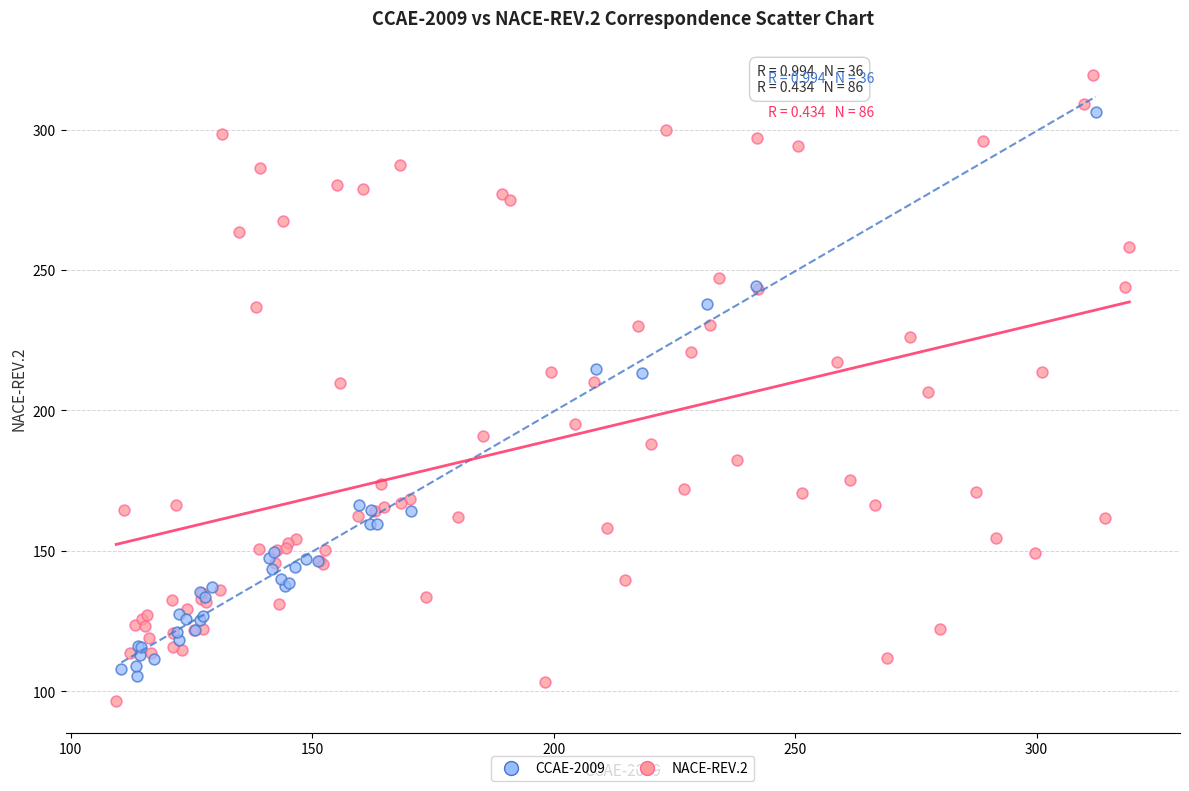

Which series contains the highest Y value?

NACE-REV.2